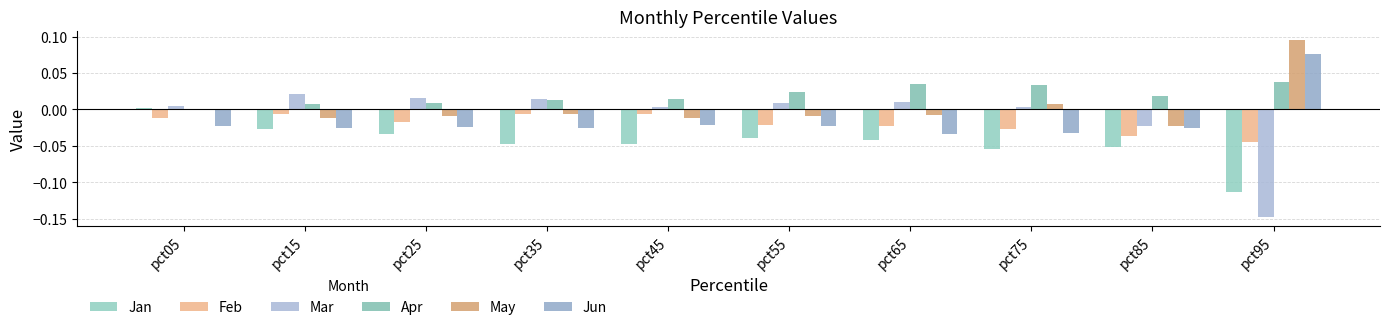

Where is Jun nearest to the value 0?

pct45